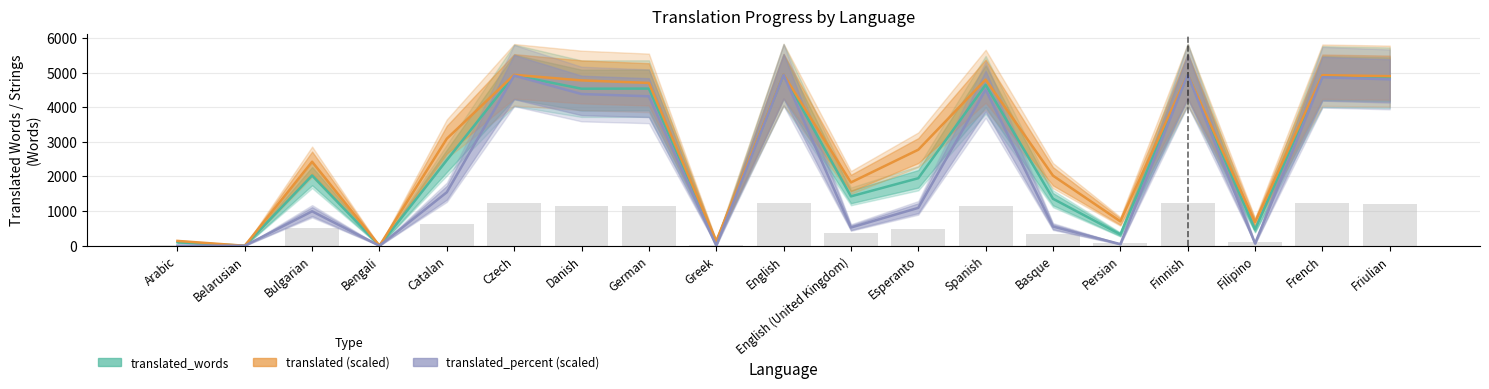

Which series has the largest range (max minus min)?

translated_words